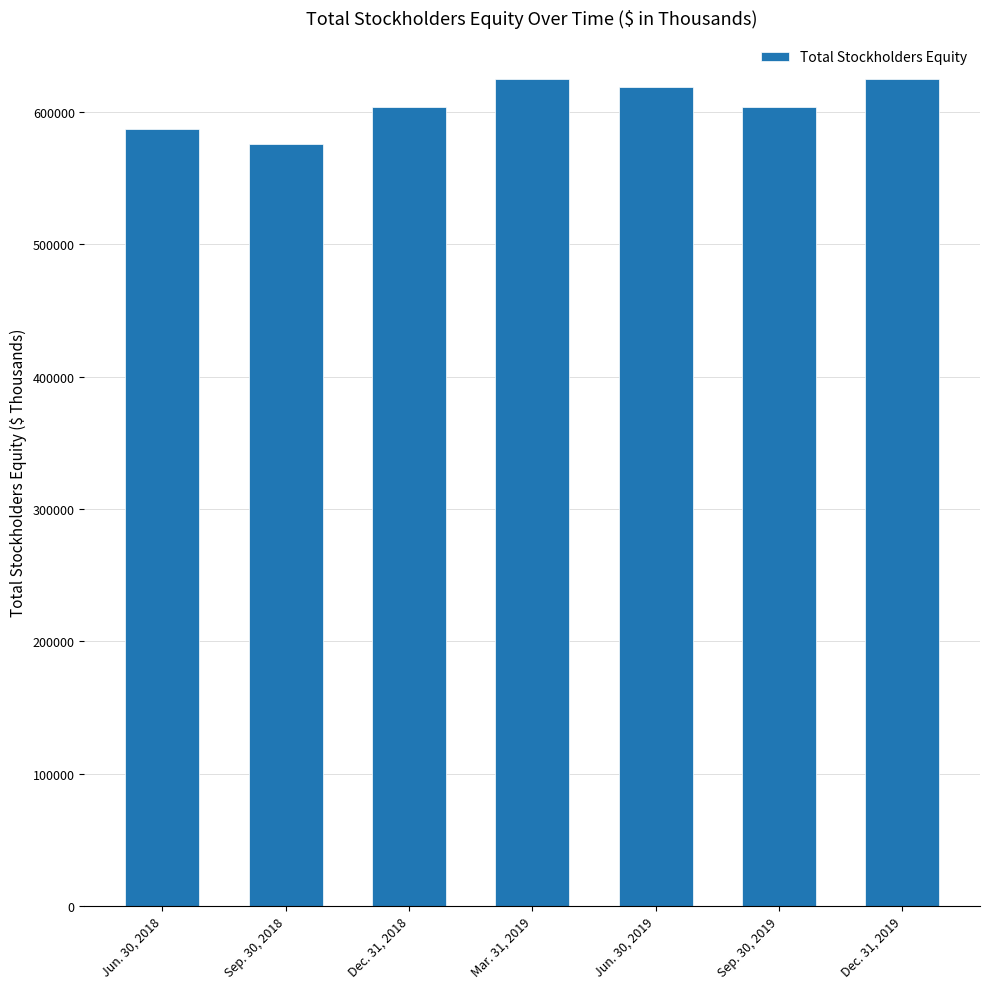

What is the value of the 1st bar from the left?

587189